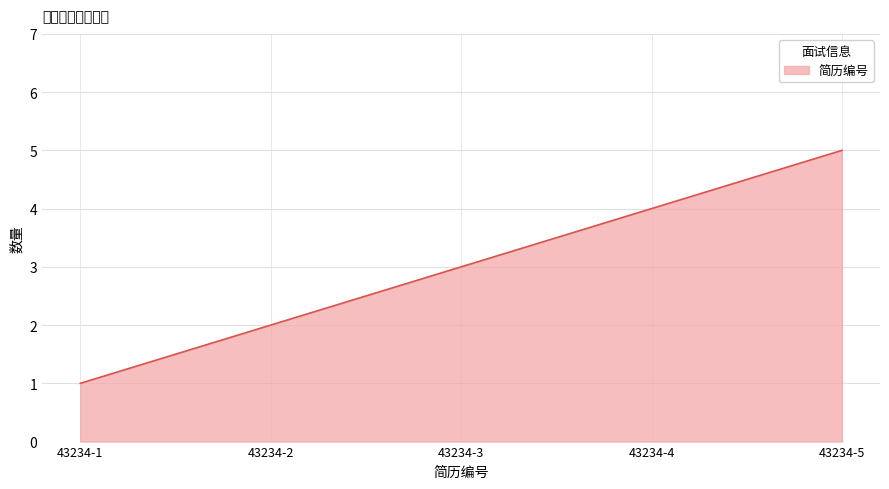

At which category does the chart reach its minimum across all series?

43234-1